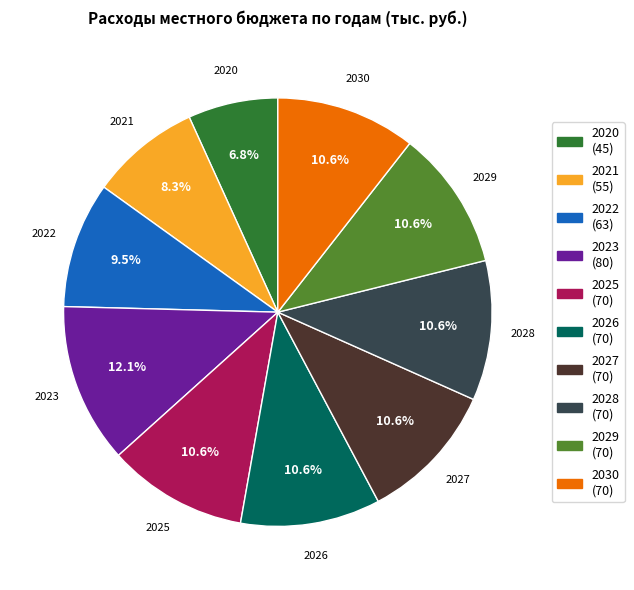

Which category has the biggest portion of the pie?

2023 (80)